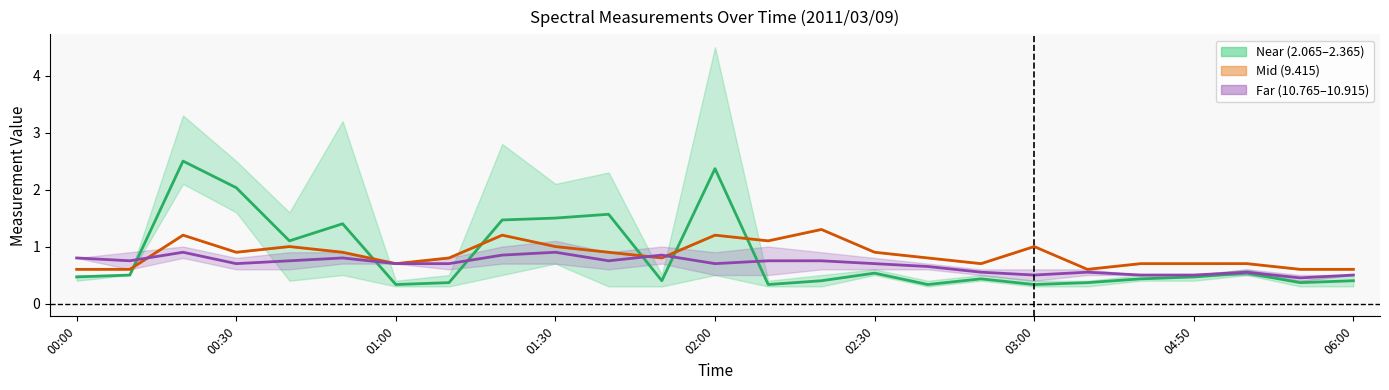

In Far mean, how many points are higher than both neighbors (excluding endpoints)?

6